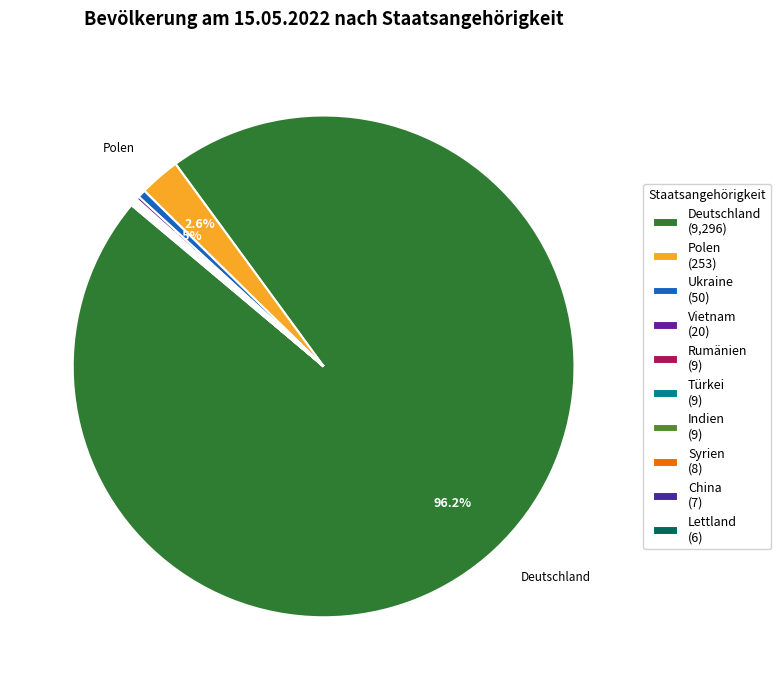

What is the change in value from Rumänien to Lettland?

-3